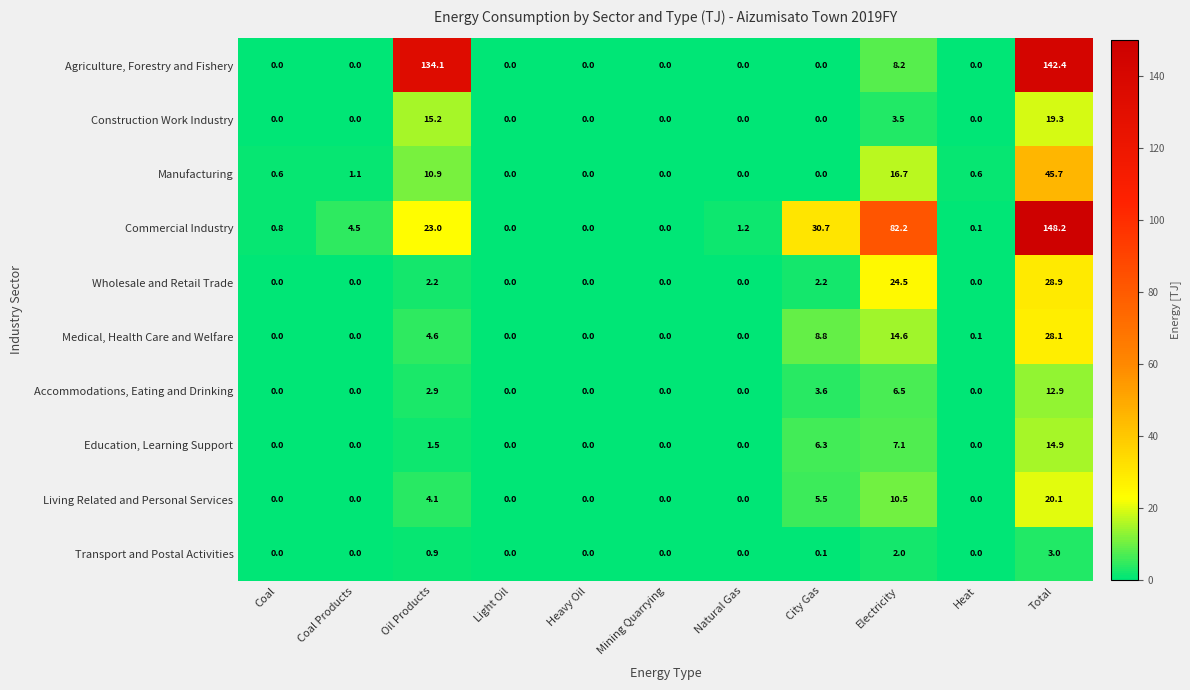

What is the maximum value for Medical, Health Care and Welfare?

28.1